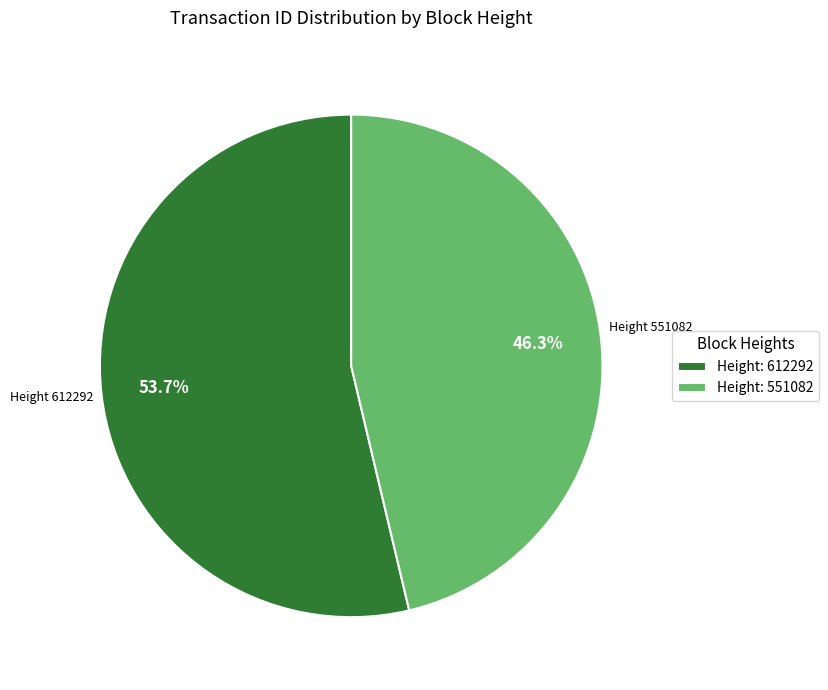

Rank the categories by value from lowest to highest.

Height: 551082, Height: 612292